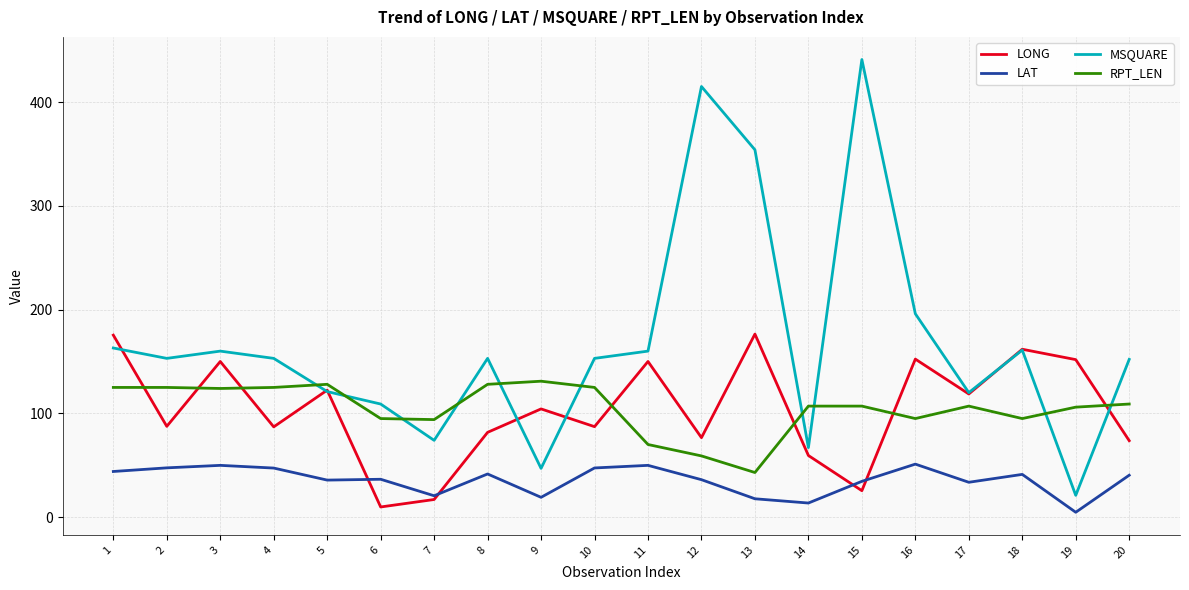

The value of LONG at 2 is 87.5. True or false?

True